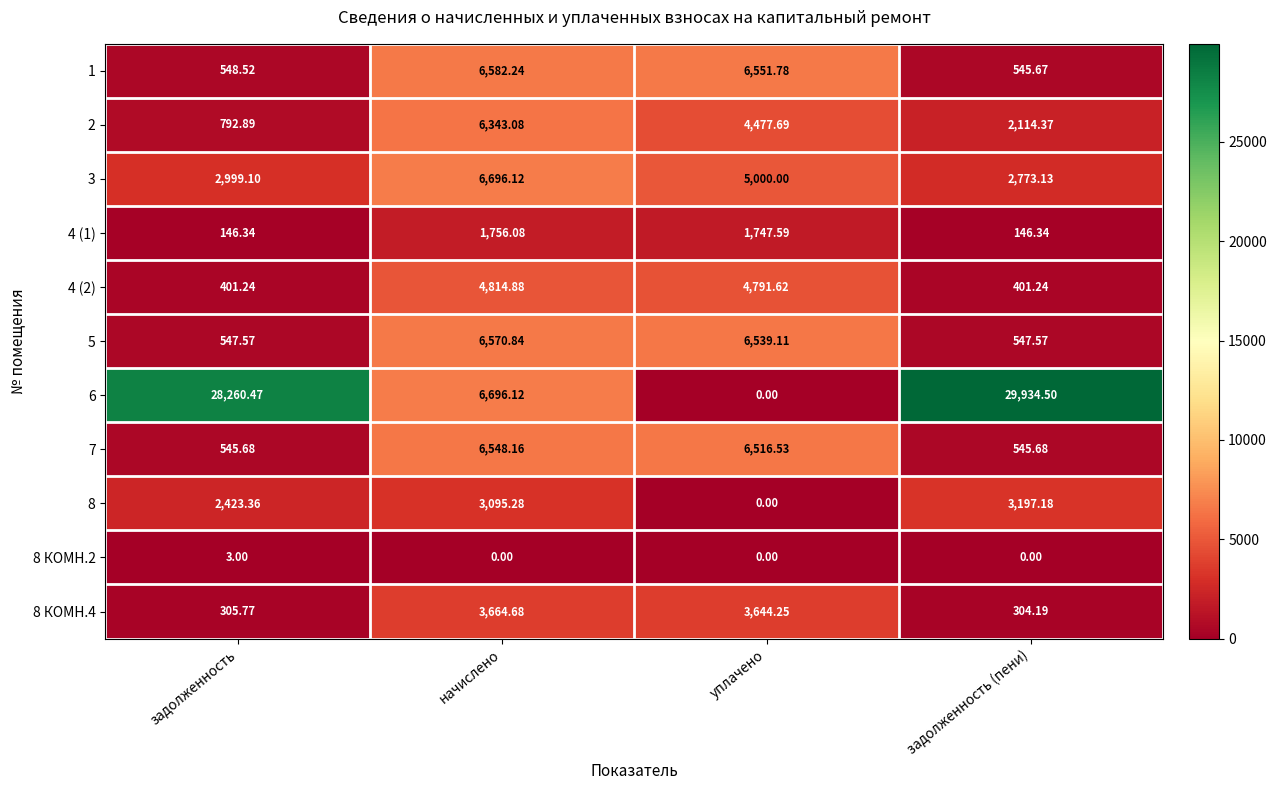

At which category is the sum across all series the highest?

начислено